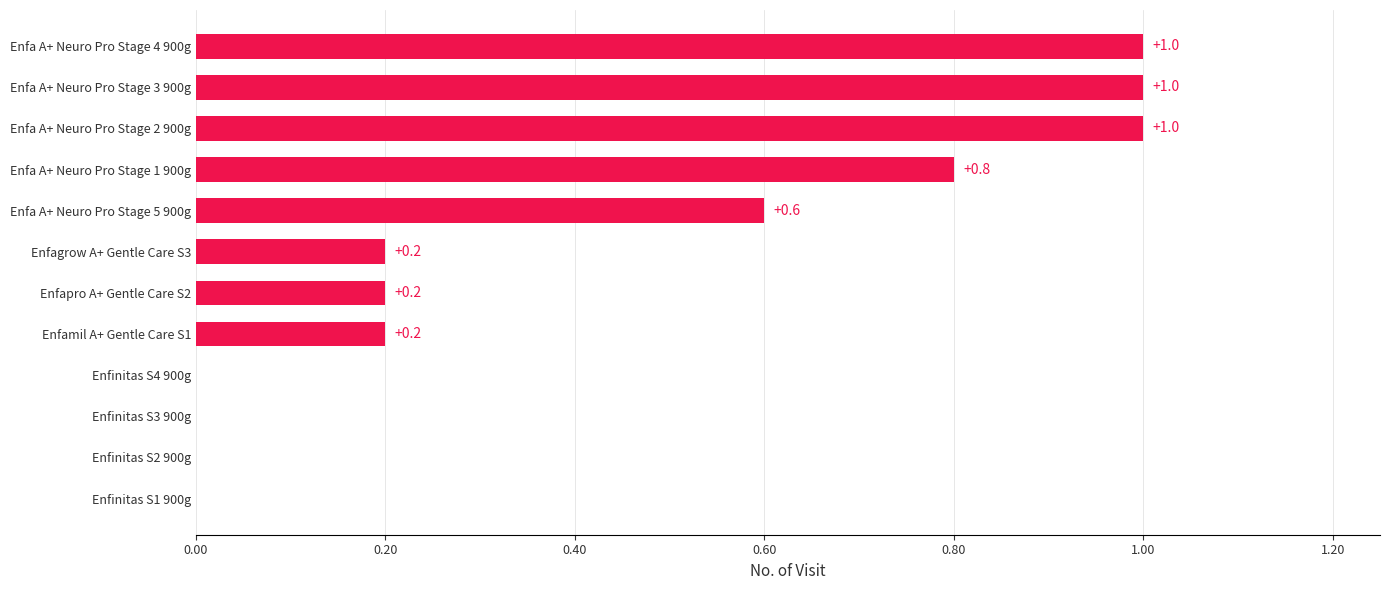

What is the change in value from Enfinitas S4 900g to Enfa A+ Neuro Pro Stage 1 900g?

+0.8